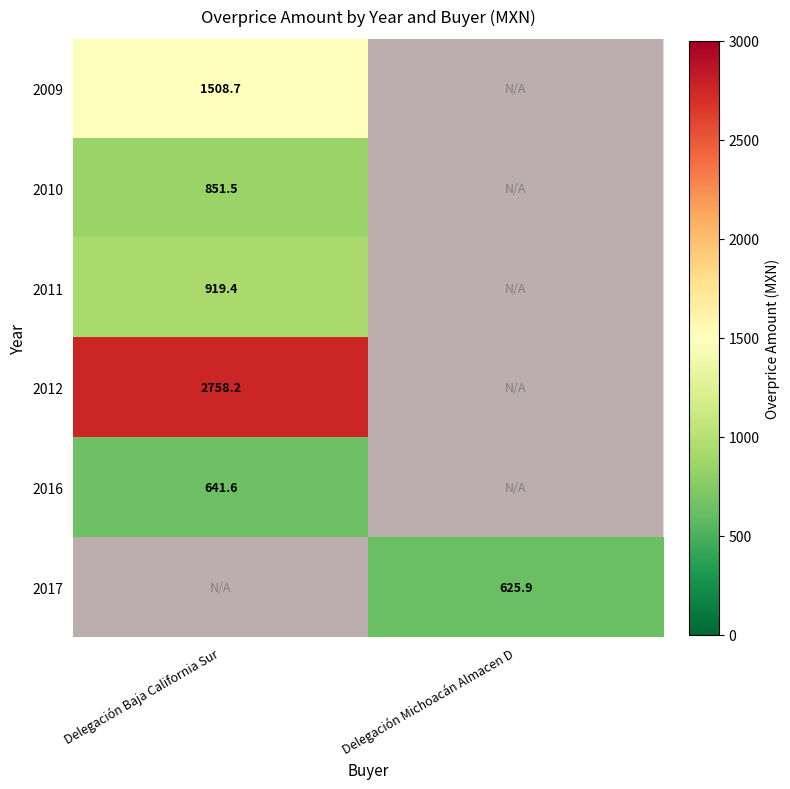

Between Delegación Michoacán Almacen D and Delegación Baja California Sur, which is larger?

Delegación Baja California Sur